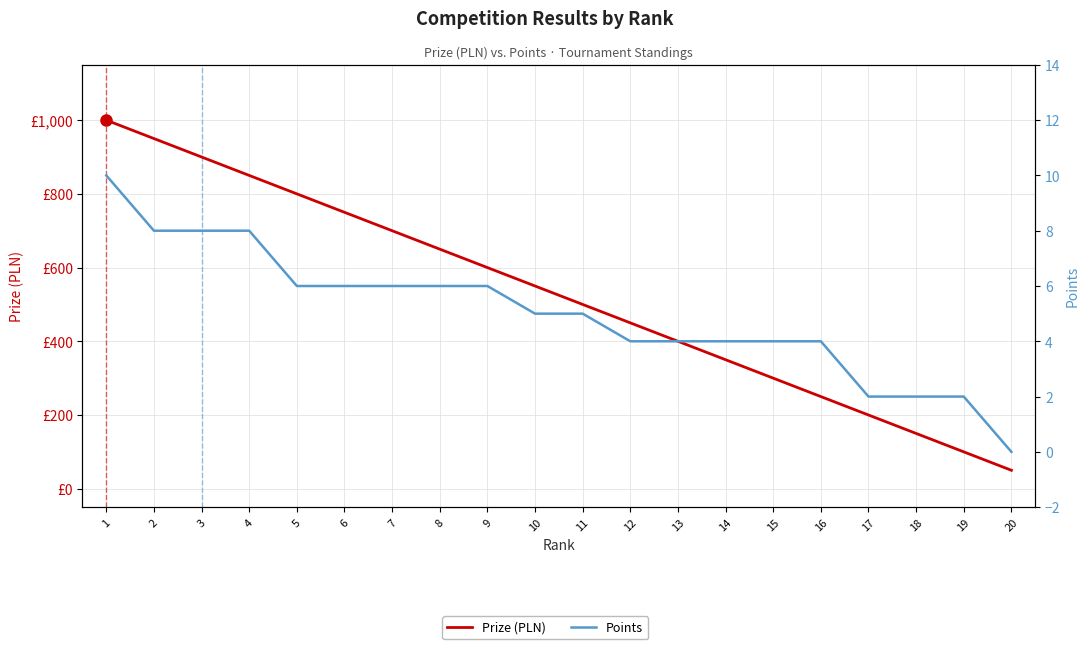

True or false: Prize (PLN) has more than 2 interior local peaks.

False